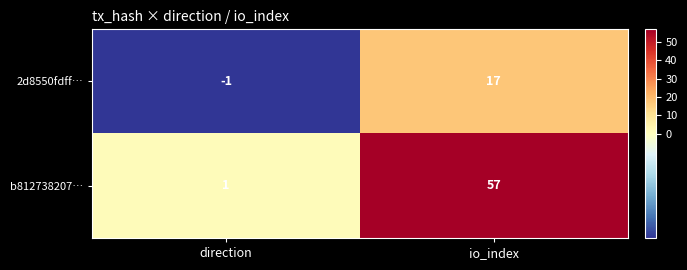

How many positive values does the 2d8550fdff… series have?

1